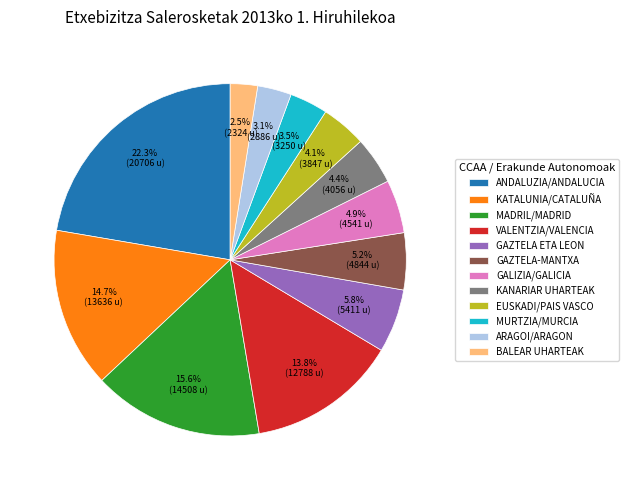

Do VALENTZIA/VALENCIA and EUSKADI/PAIS VASCO together represent more than half of the pie?

No